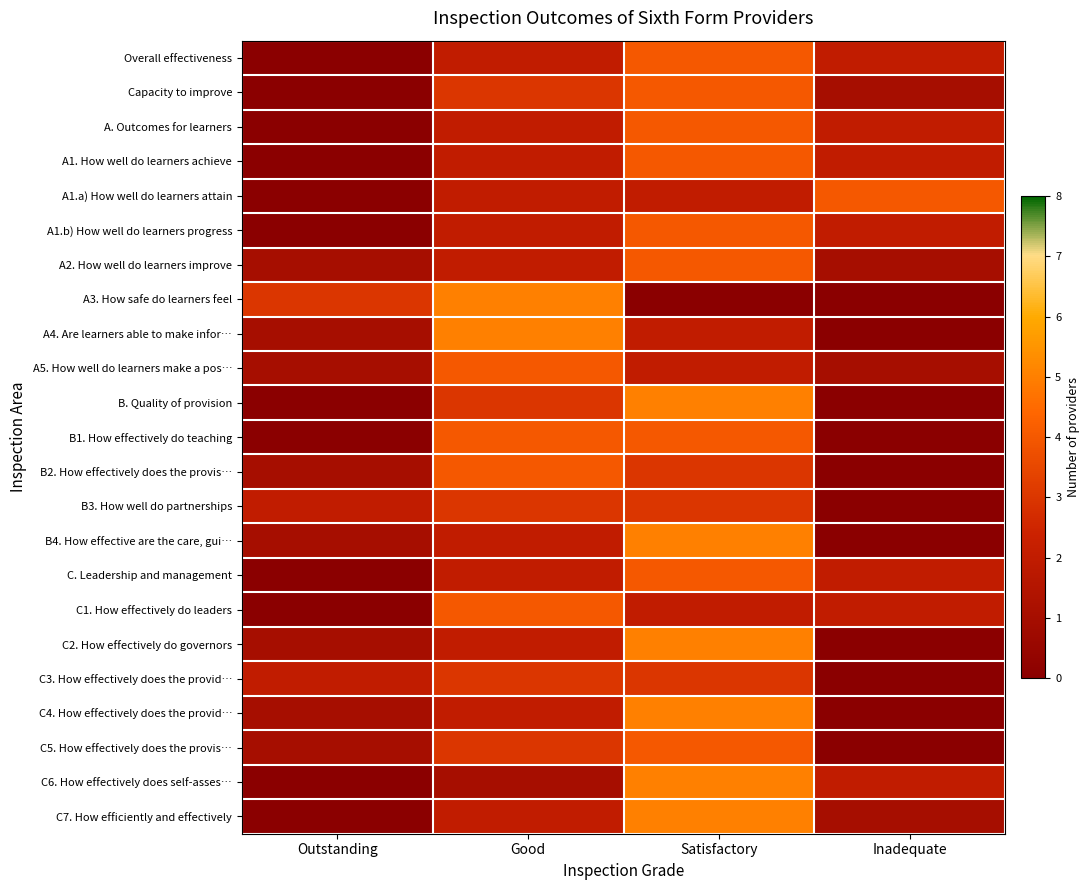

At which category is the sum across all series the highest?

Satisfactory